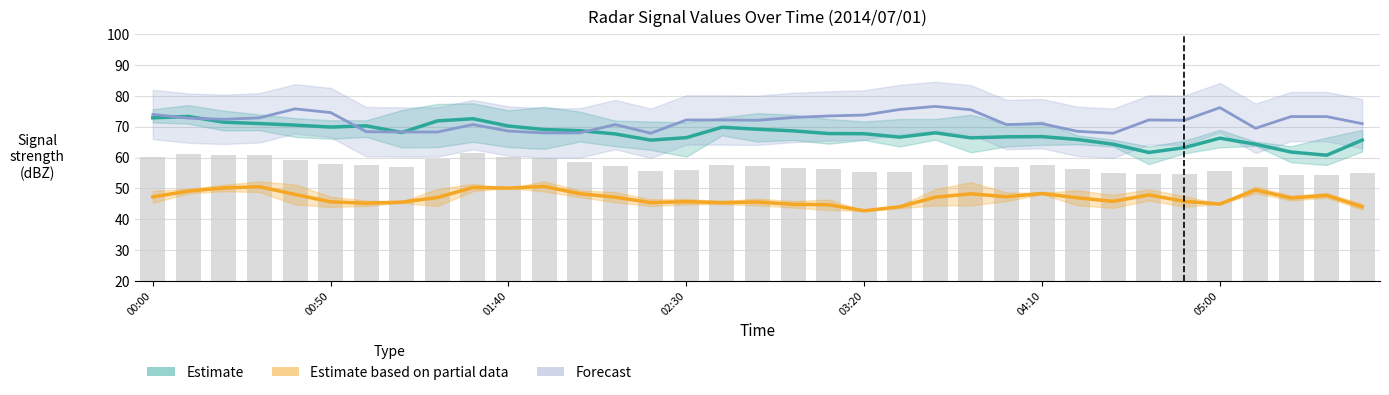

What is the difference between the maximum and minimum values in the Forecast series?

8.7